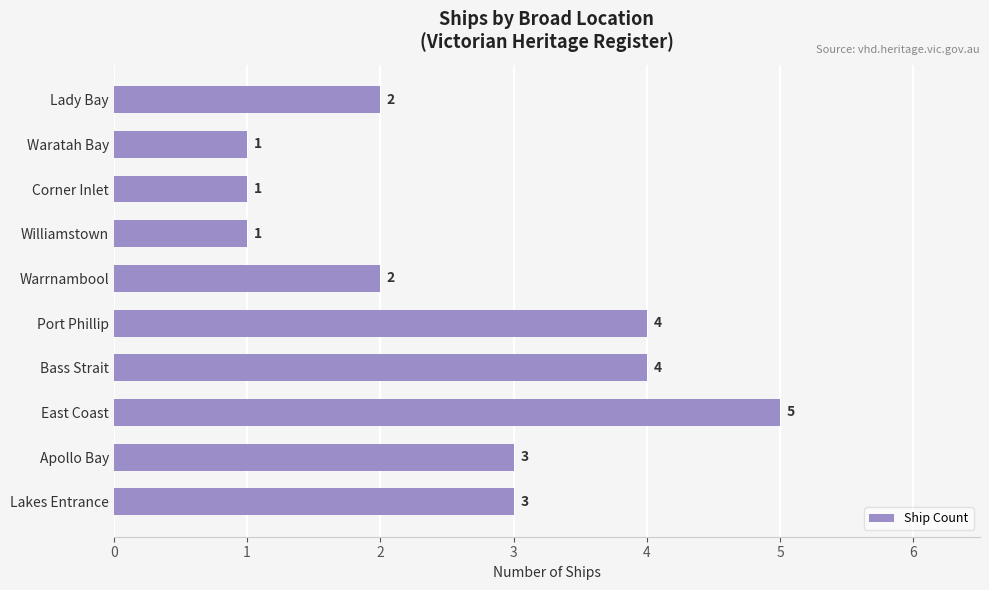

True or false: the data shows 2 at Lady Bay.

True